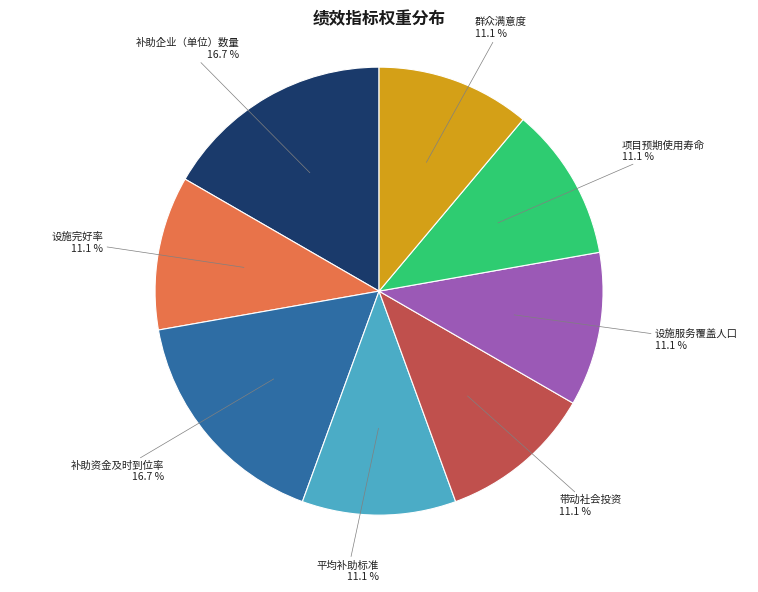

To the nearest percent, what is the combined percentage of 设施完好率 and 平均补助标准?

22%